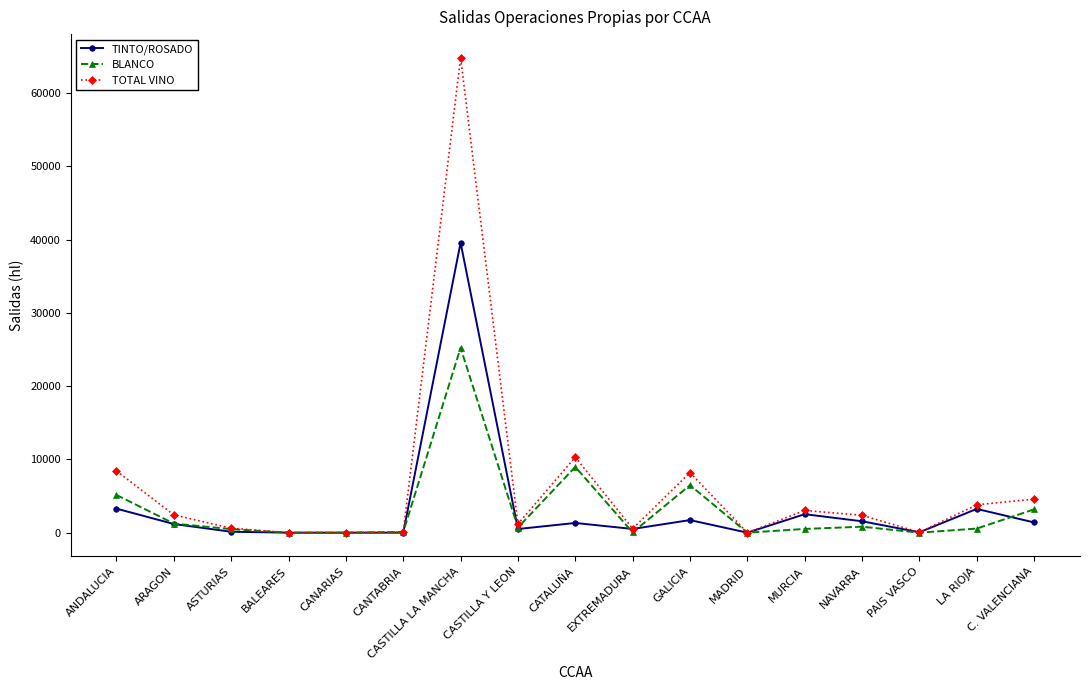

True or false: TOTAL VINO has more than 2 points higher than both neighbors.

True